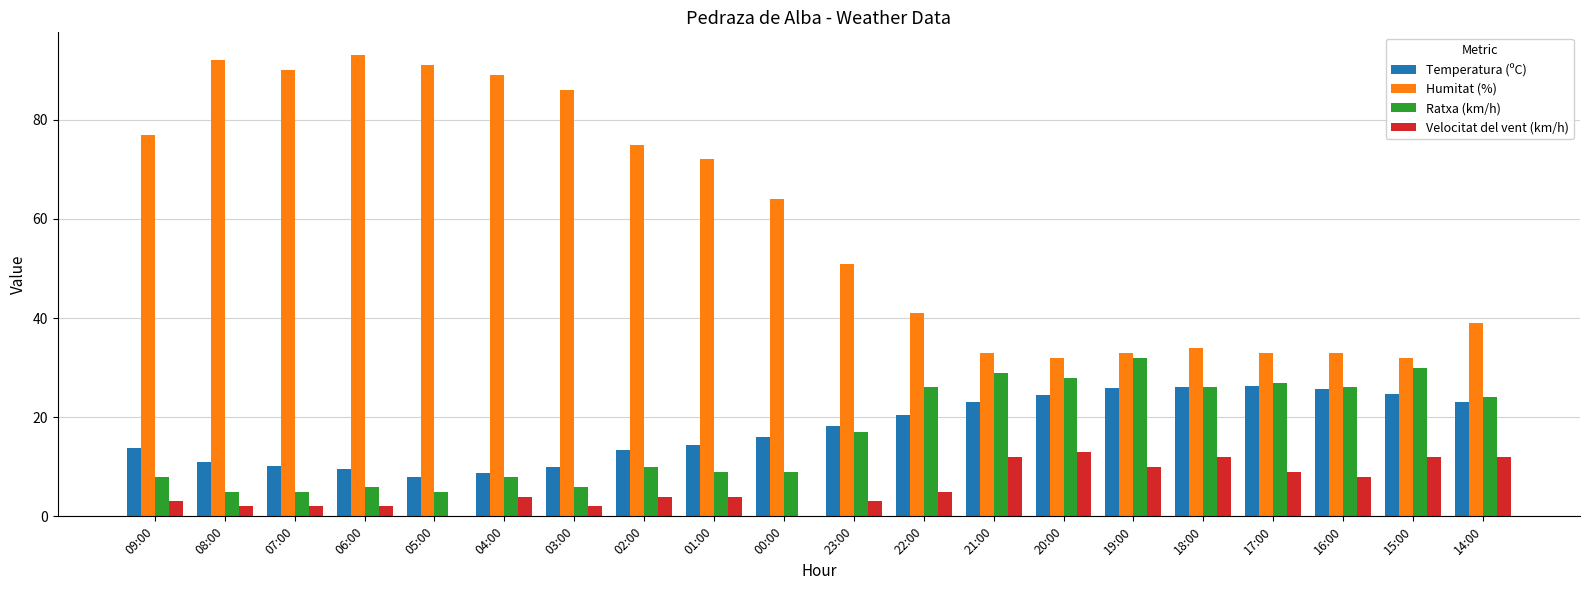

True or false: Humitat (%) has a value of 47.2 at 19:00.

False